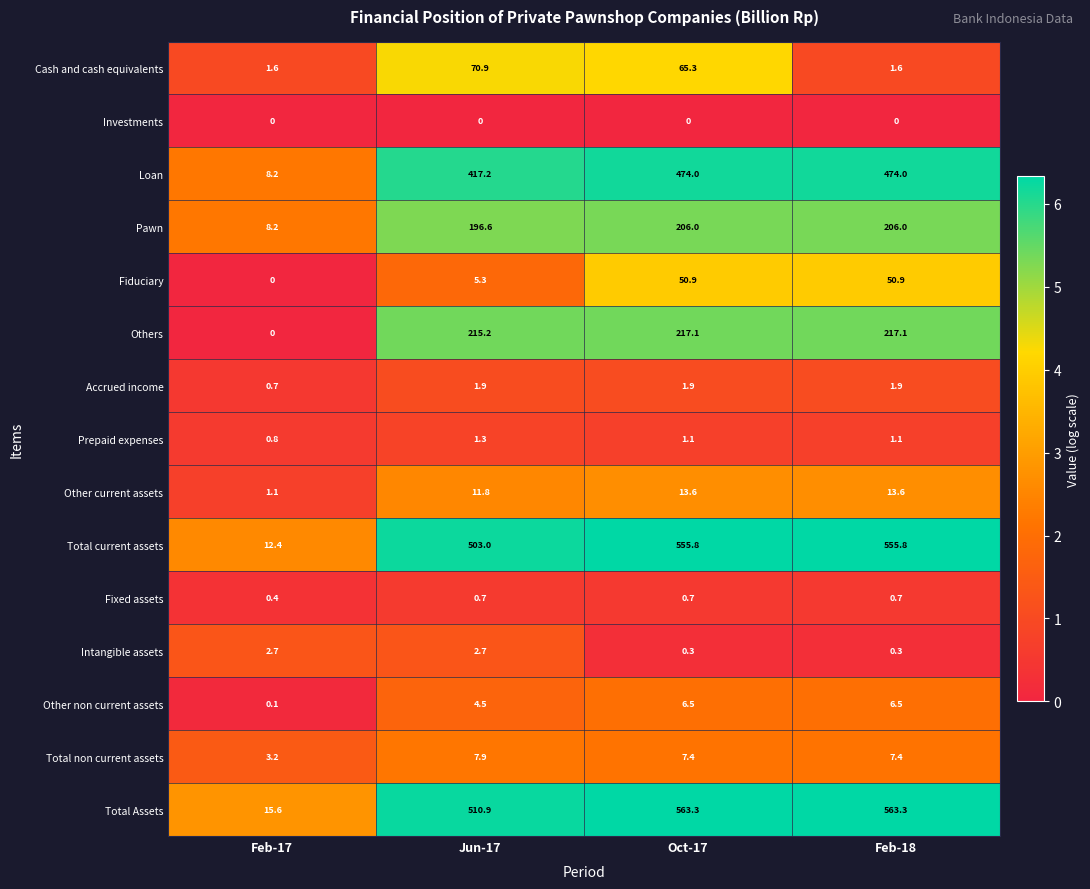

How many distinct data groups are displayed?

15